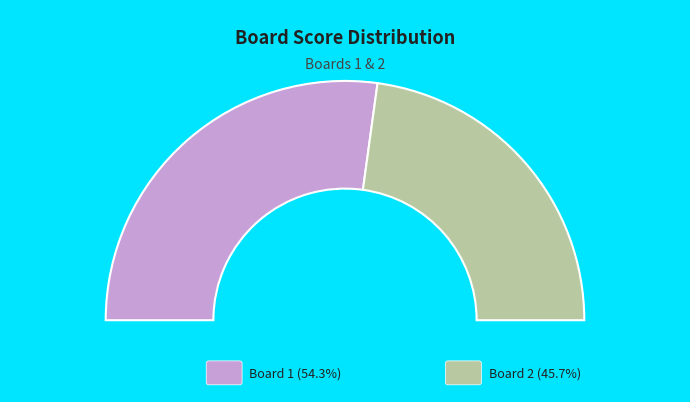

What percentage is NOT represented by 1?

45.7%